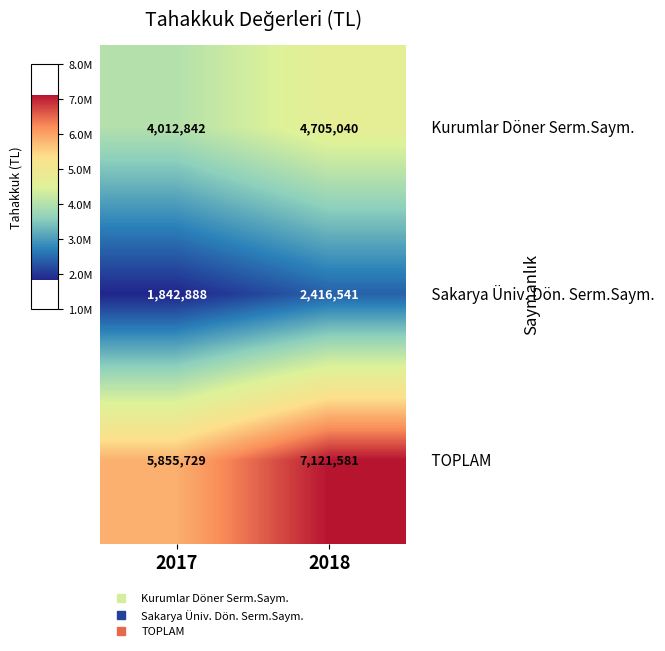

What is the total value across all series at 2018?

14243162